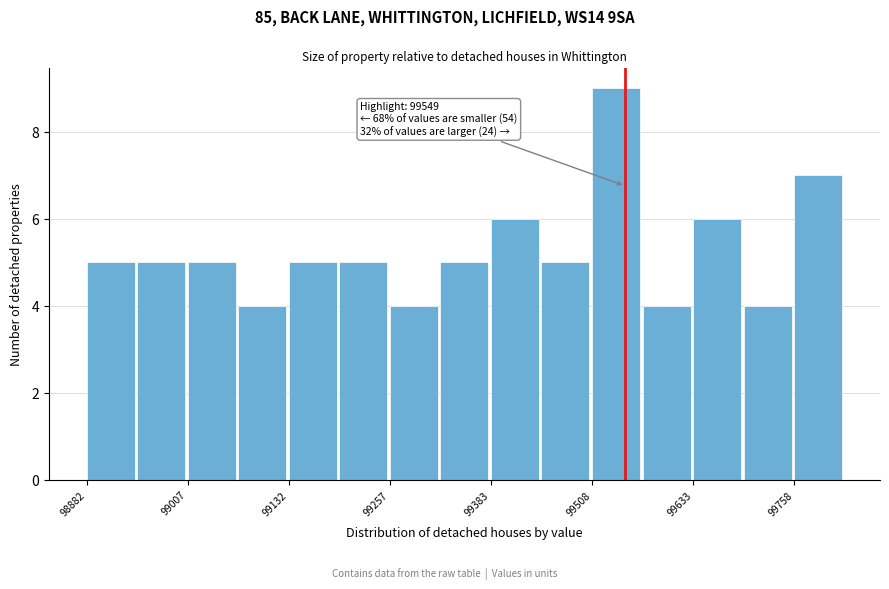

Around what value on the x-axis is the tallest bar? Give the approximate position of its centre, as read against the axis.

99540